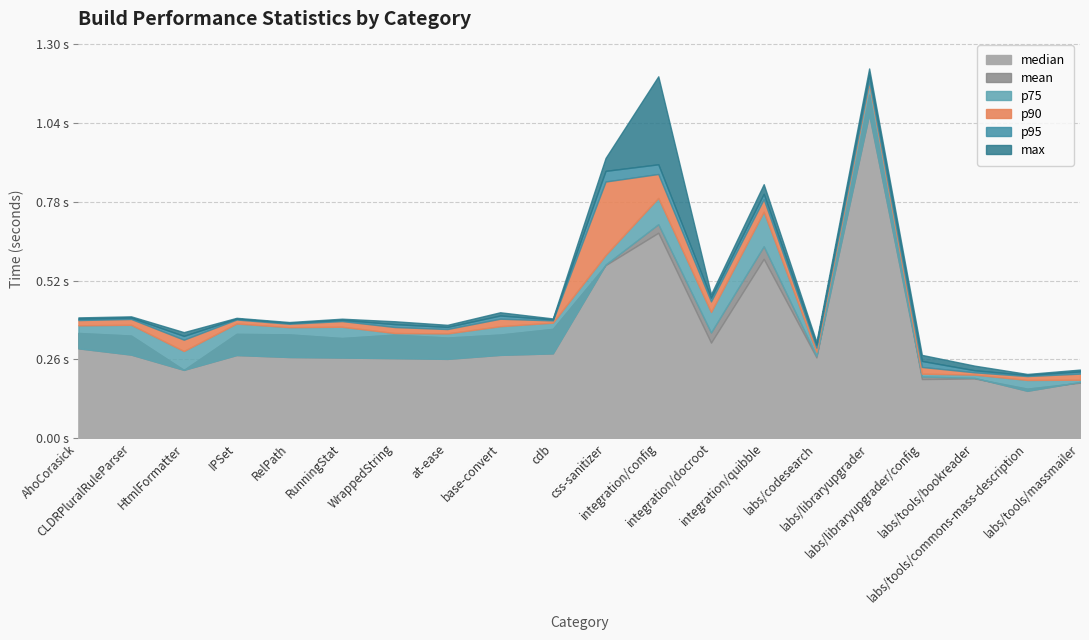

Is it true that p90 equals 0.5 at at-ease?

False